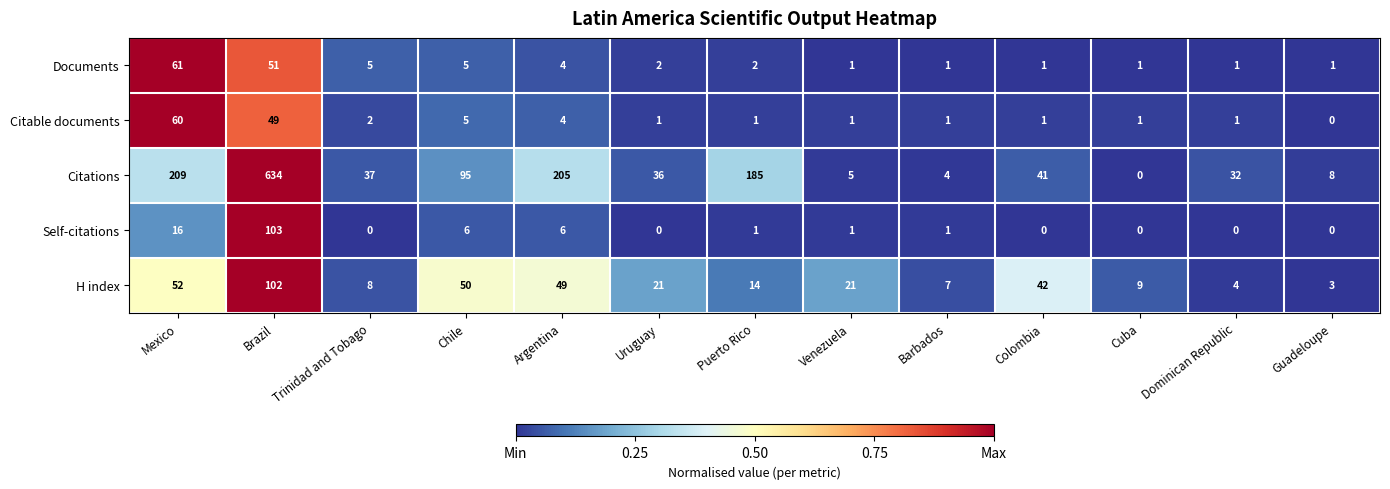

What is the difference between the highest and lowest values at Argentina?

201